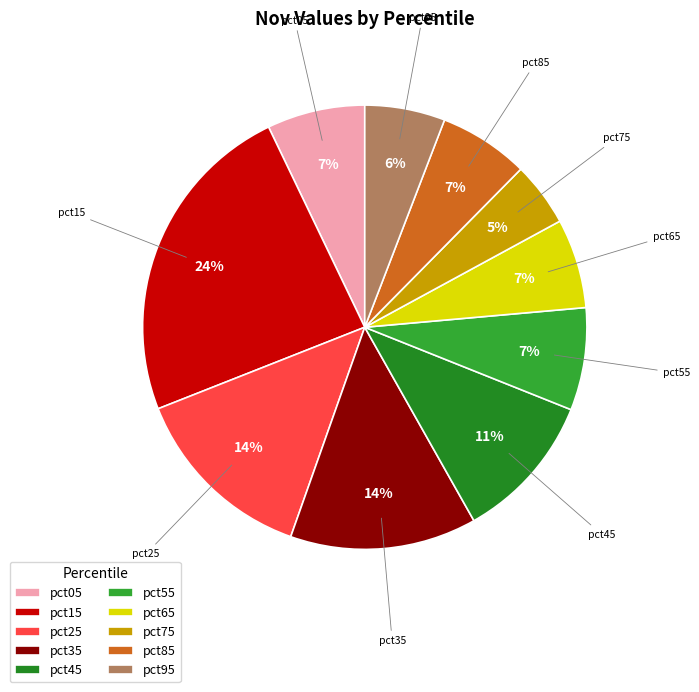

What is the smallest slice in the pie chart?

pct75